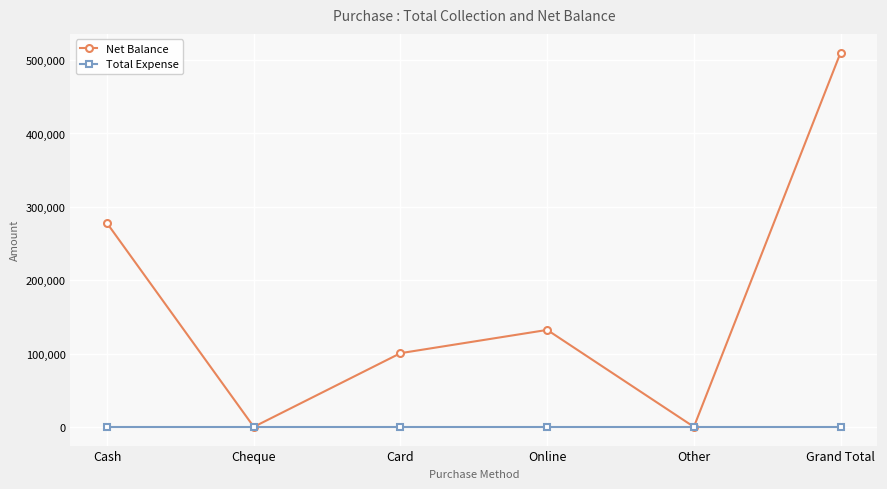

The Net Balance series shows 142918 at Cash. True or false?

False